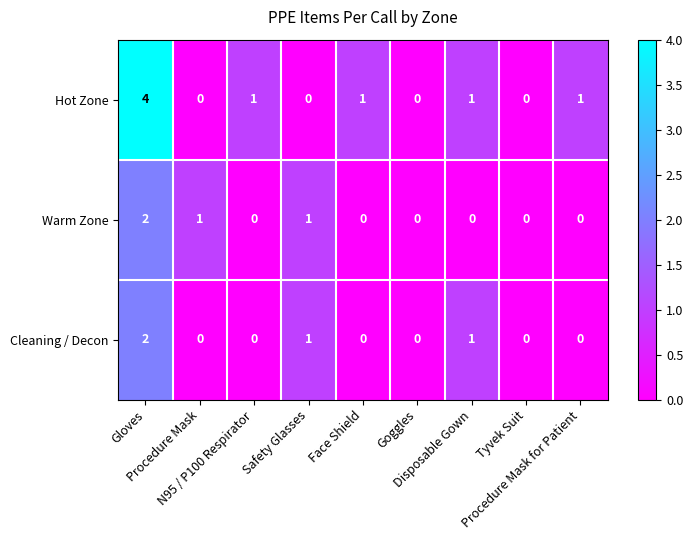

Count the Hot Zone values in the range 0 to 1.

8